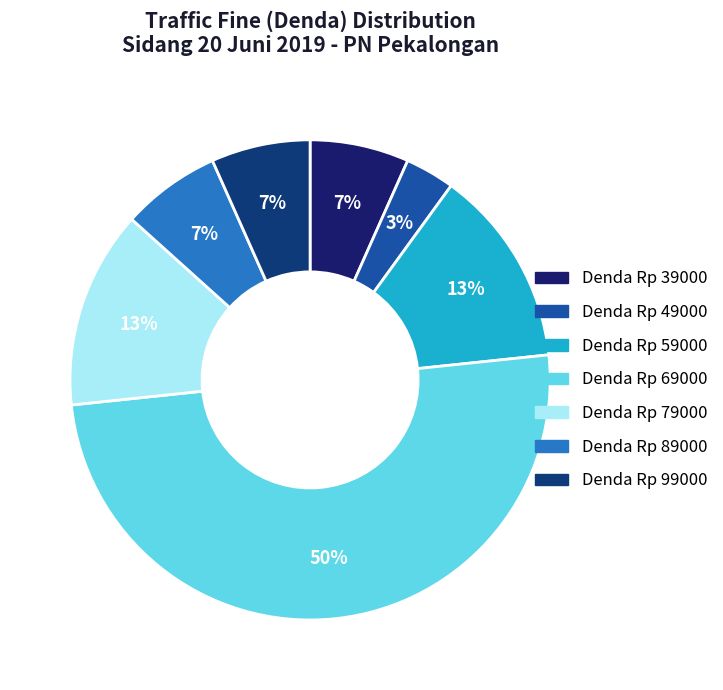

Count the number of slices in the pie.

7